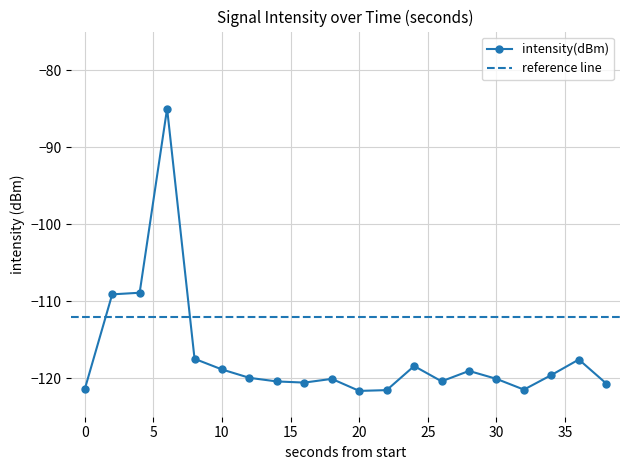

List the labels in order of value, largest first.

6, 4, 2, 8, 36, 24, 10, 28, 34, 12, 30, 18, 26, 14, 16, 38, 0, 32, 22, 20